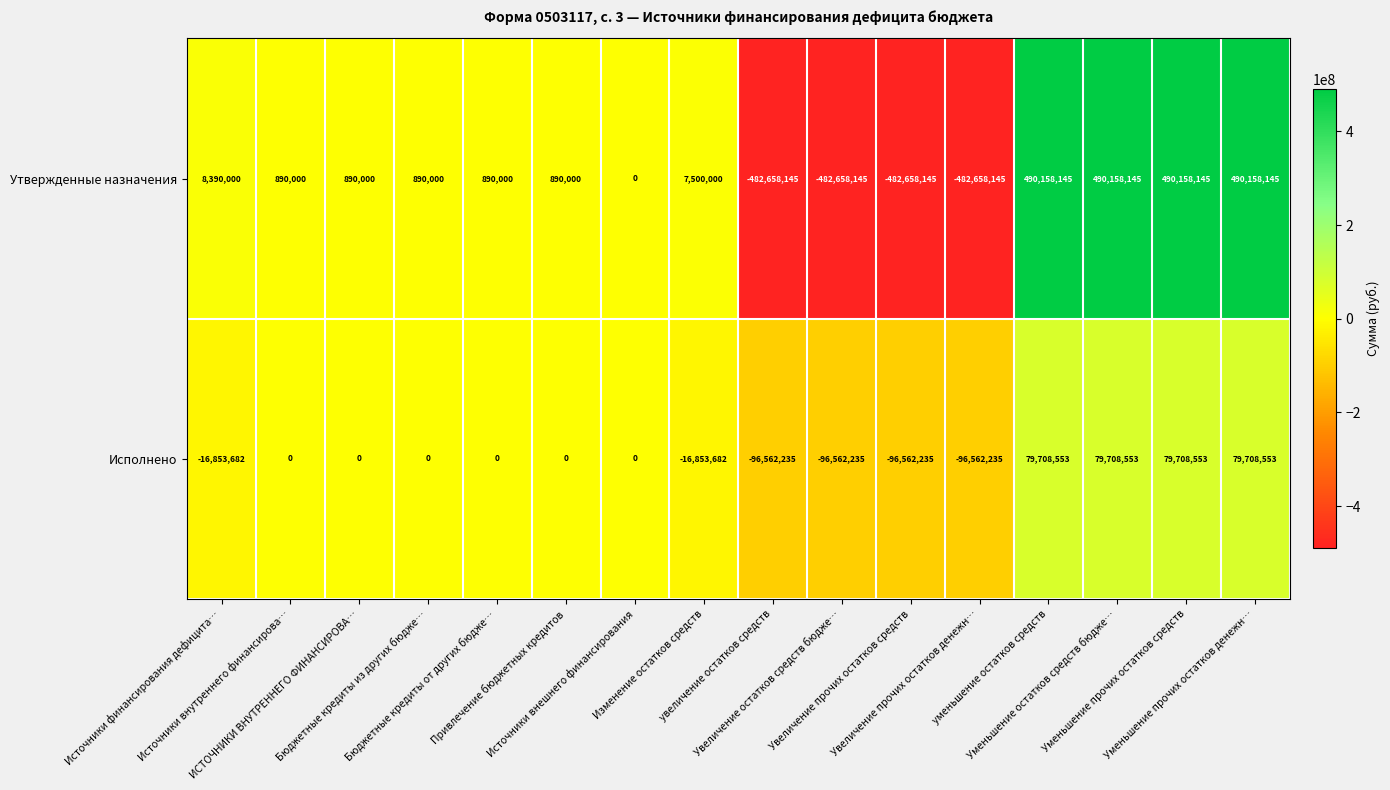

List the series in order of their peak value, highest first.

Утвержденные назначения, Исполнено